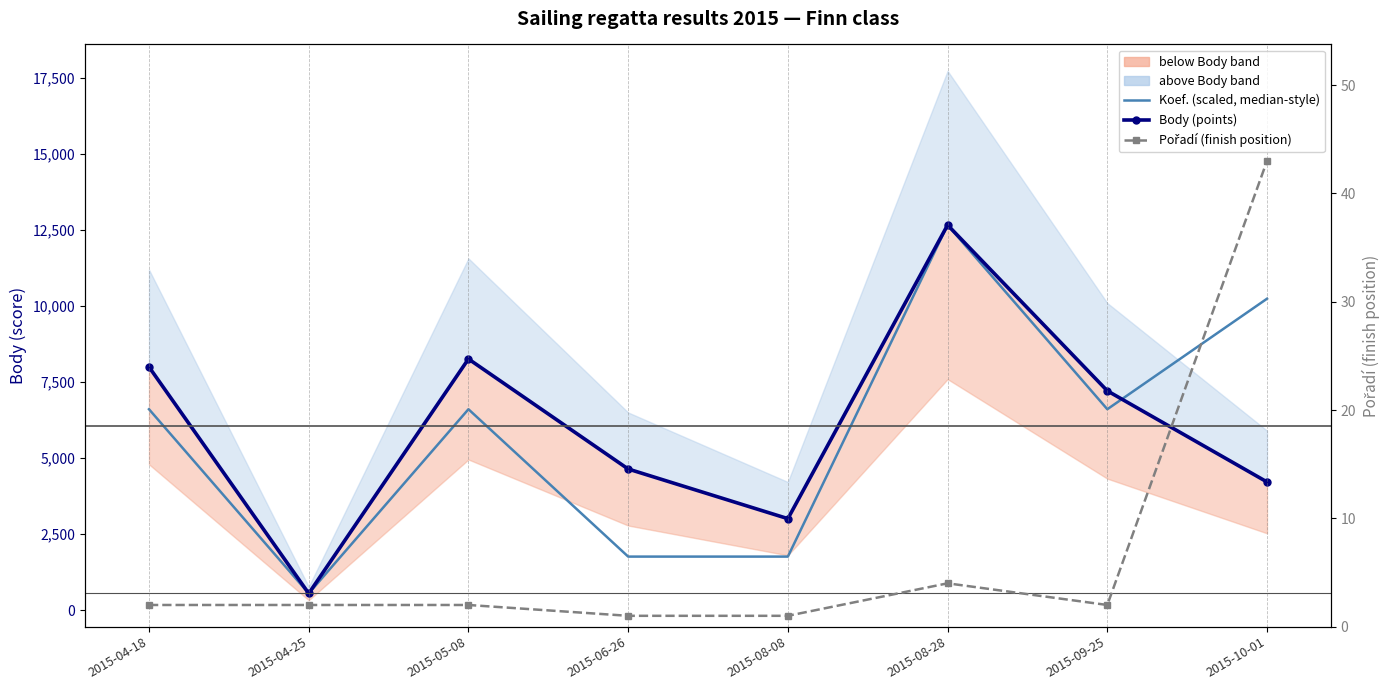

True or false: Body (points) and Pořadí (finish position) cross at least once.

False